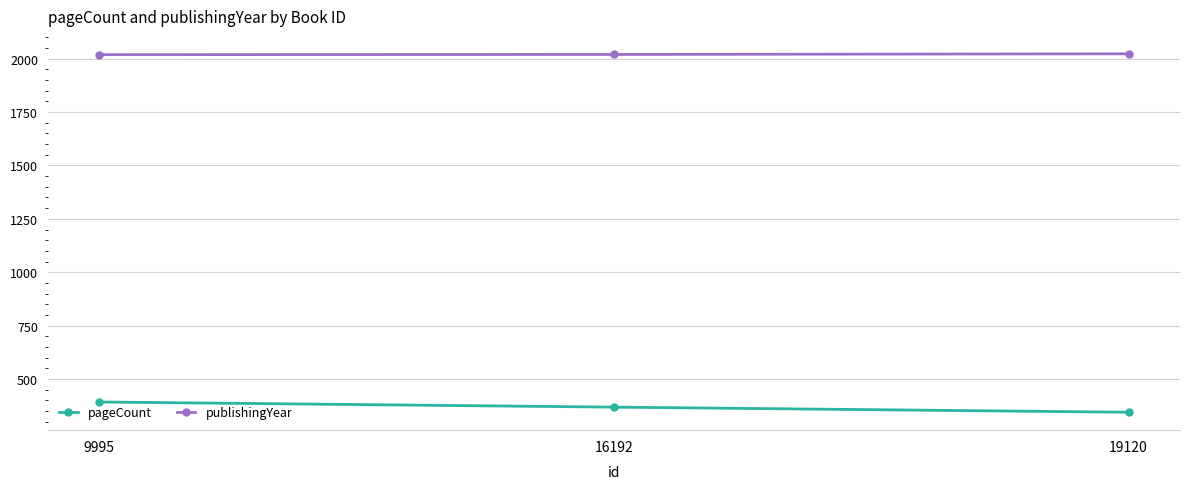

The value of pageCount at 16192 is 172. True or false?

False